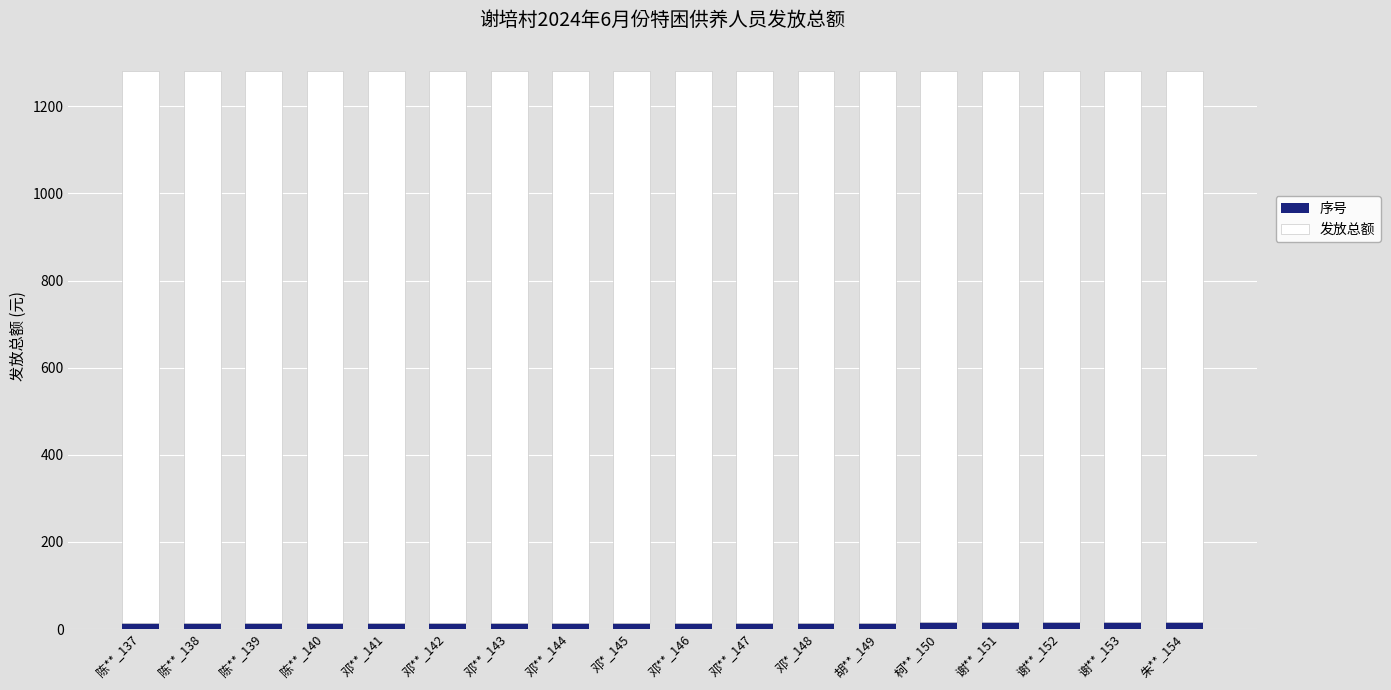

What is the sum of all 序号 values?

261.9